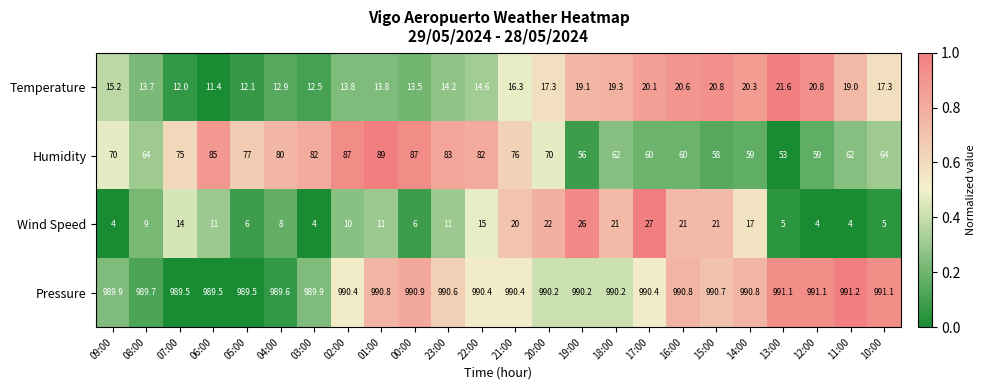

What is the minimum value for Temperature?

11.4